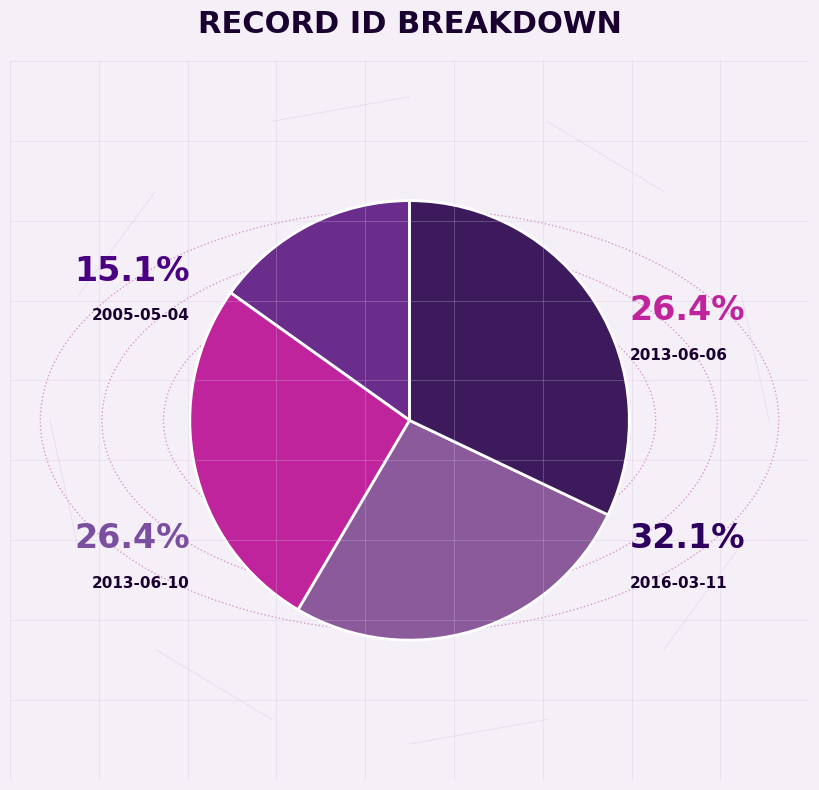

To the nearest percent, what percentage of the pie is 2005-05-04?

15%